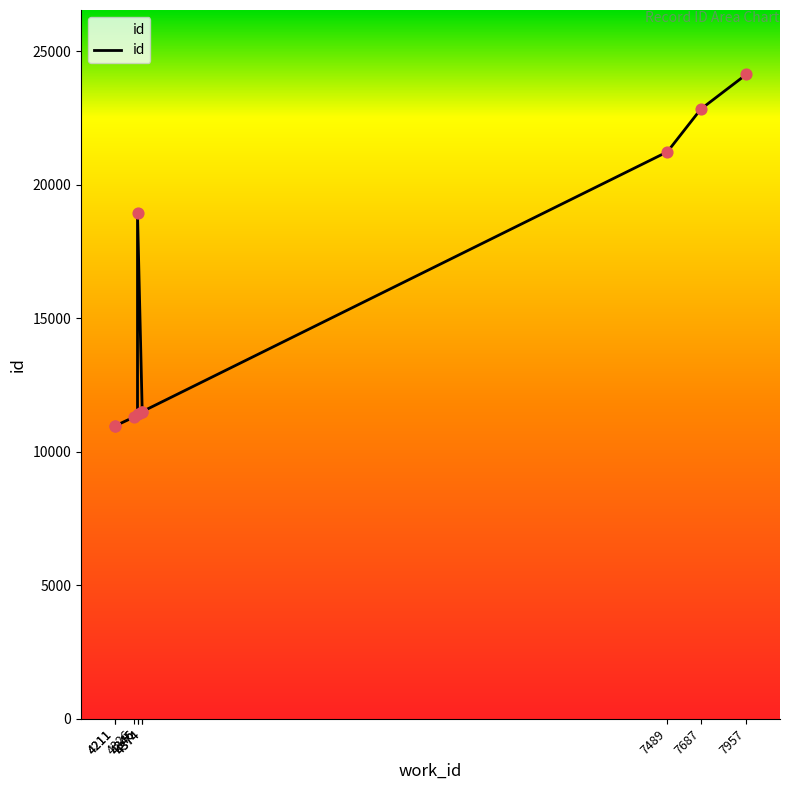

What is the ratio of the value at 4346 to the value at 7489?

0.5